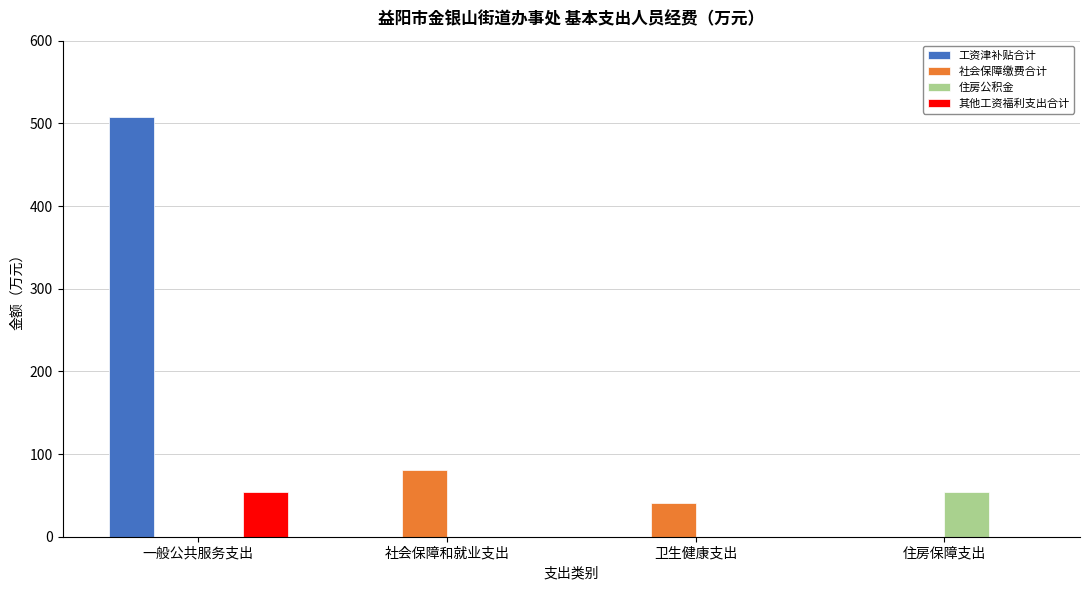

The 工资津补贴合计 series shows 0.0 at 住房保障支出. True or false?

True